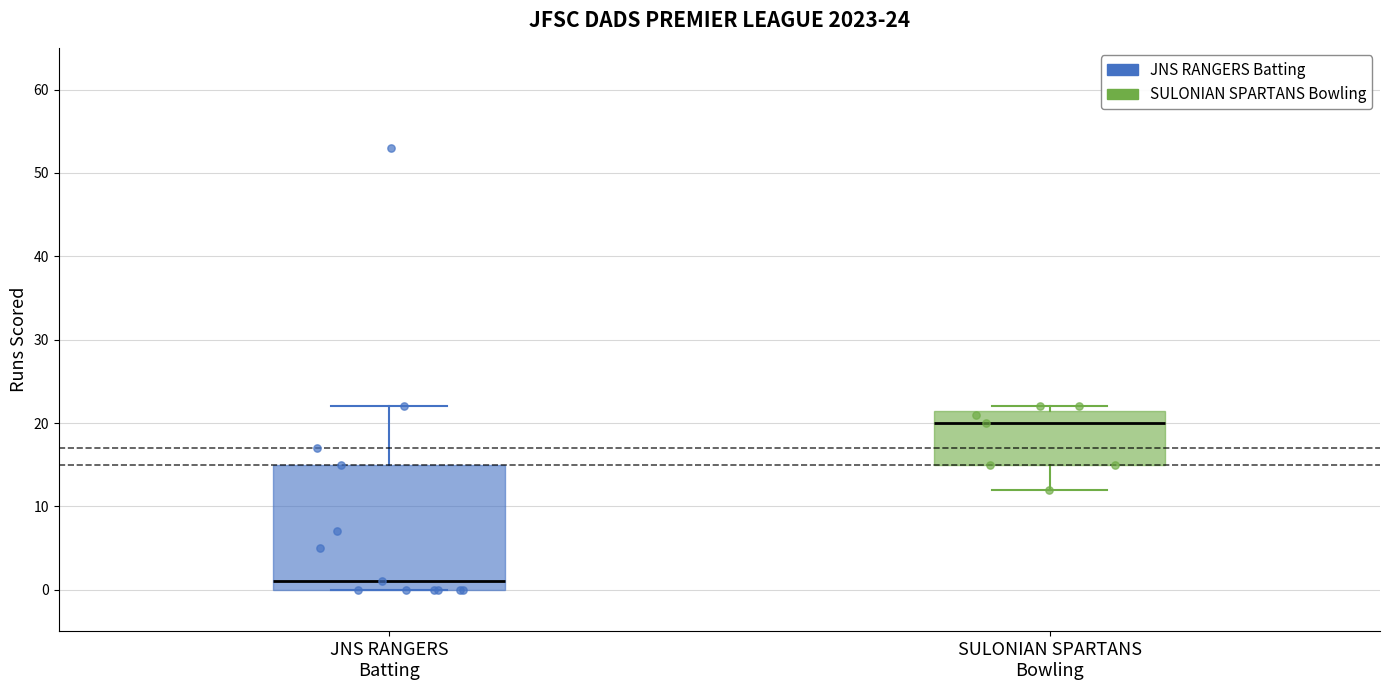

Comparing the boxes themselves (not the whiskers), which one is the tallest?

JNS RANGERS Batting